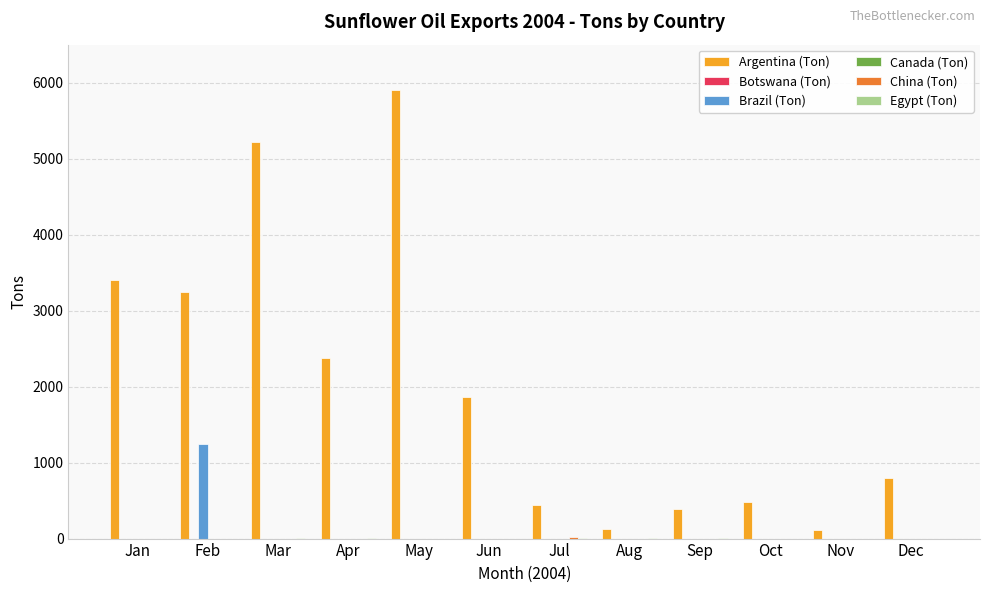

Rank the series by their maximum value, from highest to lowest.

Argentina (Ton), Brazil (Ton), China (Ton), Egypt (Ton), Botswana (Ton), Canada (Ton)